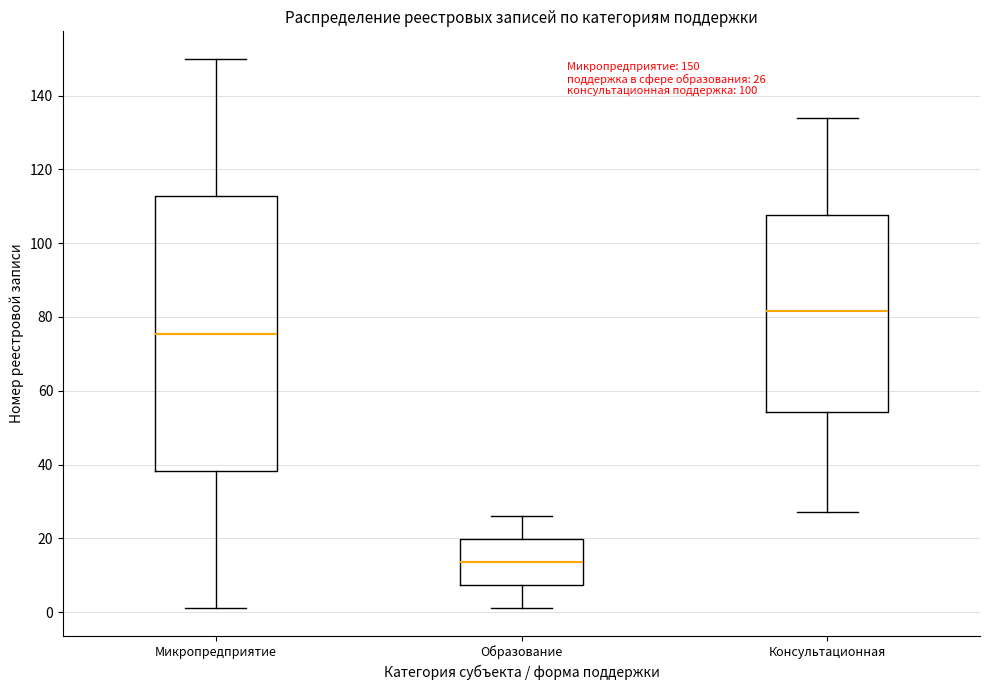

Which box is the tallest, from its lower edge to its upper edge?

Микропредприятие